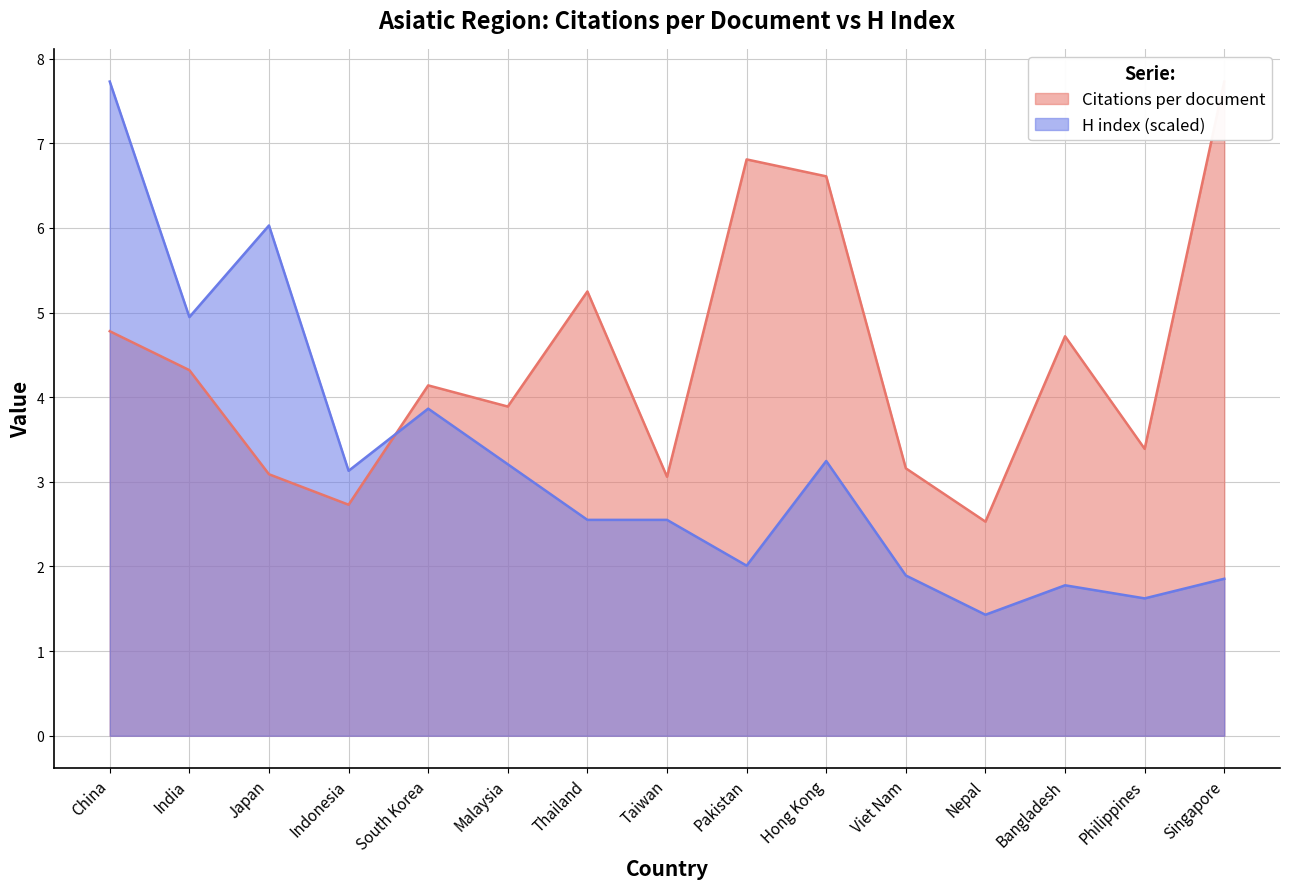

What are all the series names shown in the legend?

Citations per document, H index